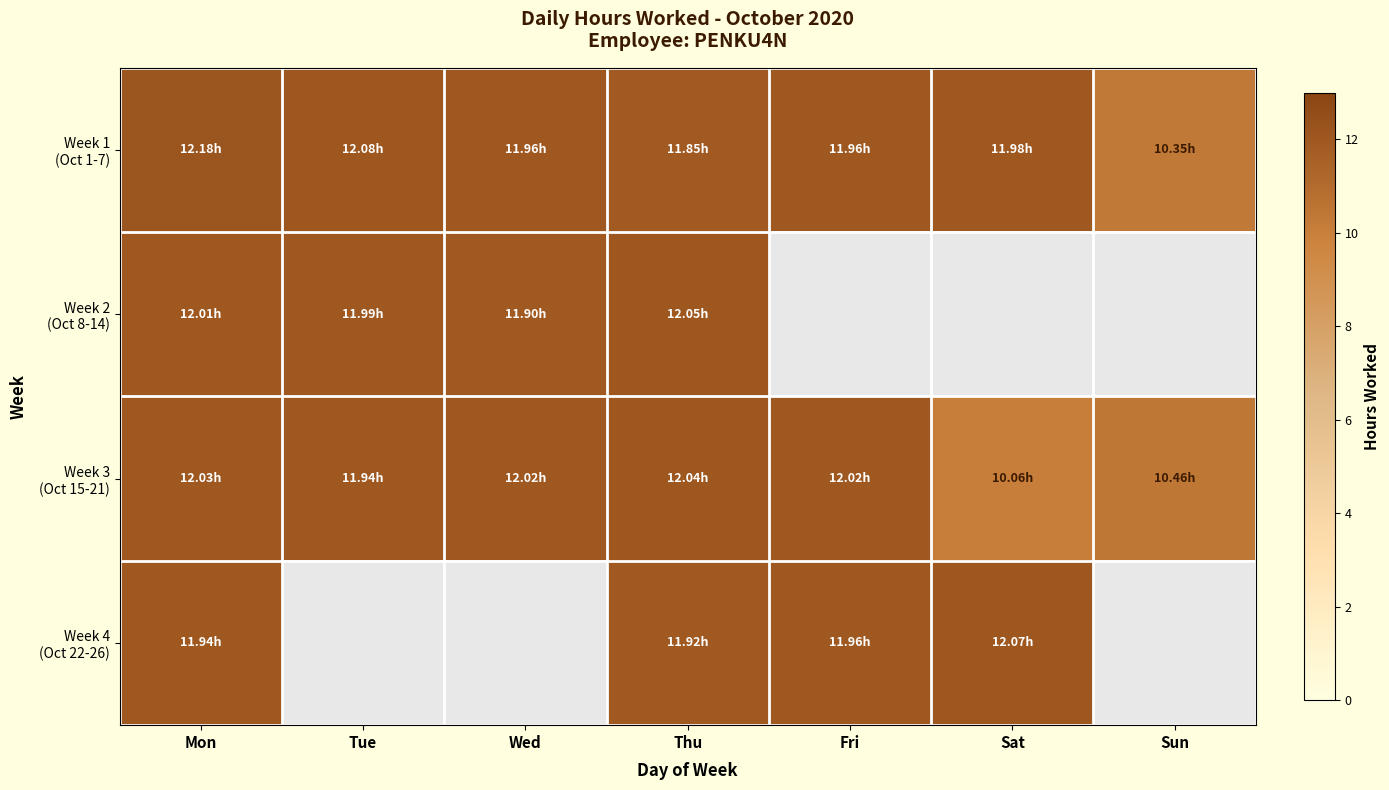

What is the total value across all series at Mon?

48.2